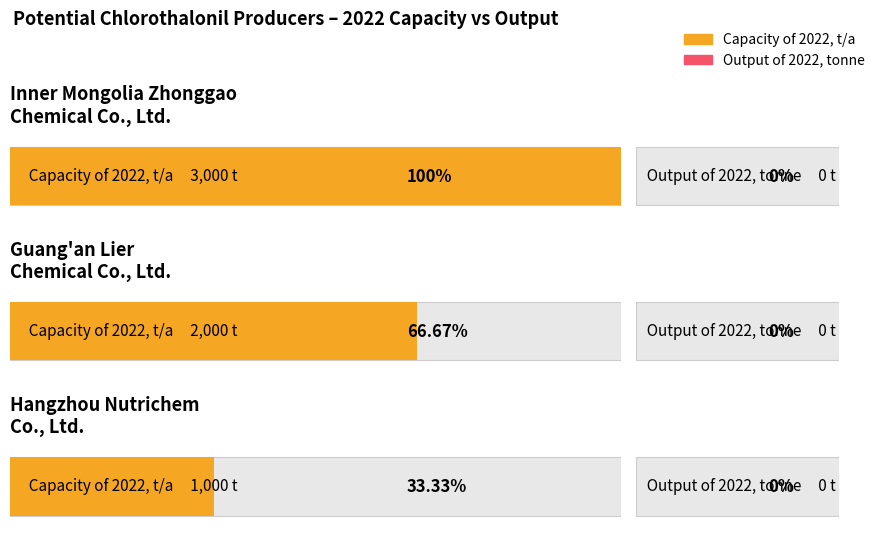

What position from the left is Inner Mongolia Zhonggao
Chemical Co., Ltd.?

1